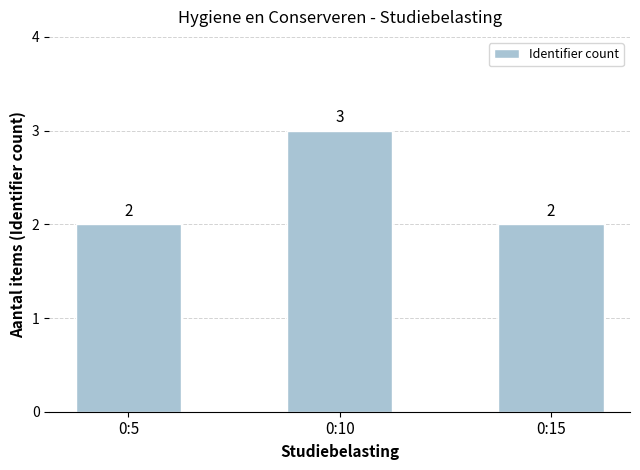

What is the greatest value displayed?

3